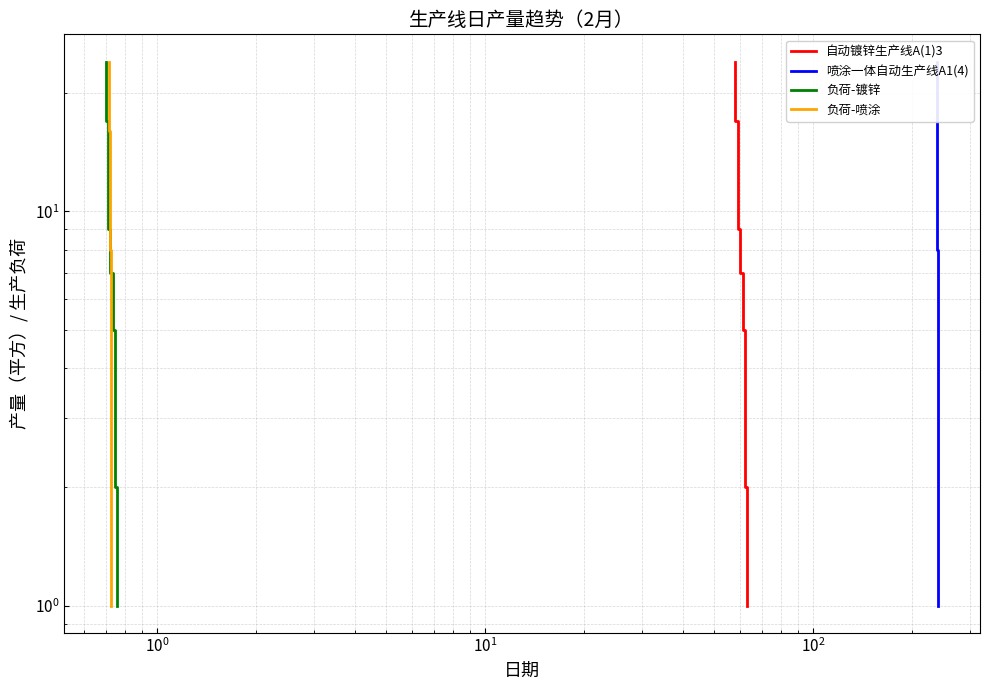

Does the chart have visible grid lines?

Yes